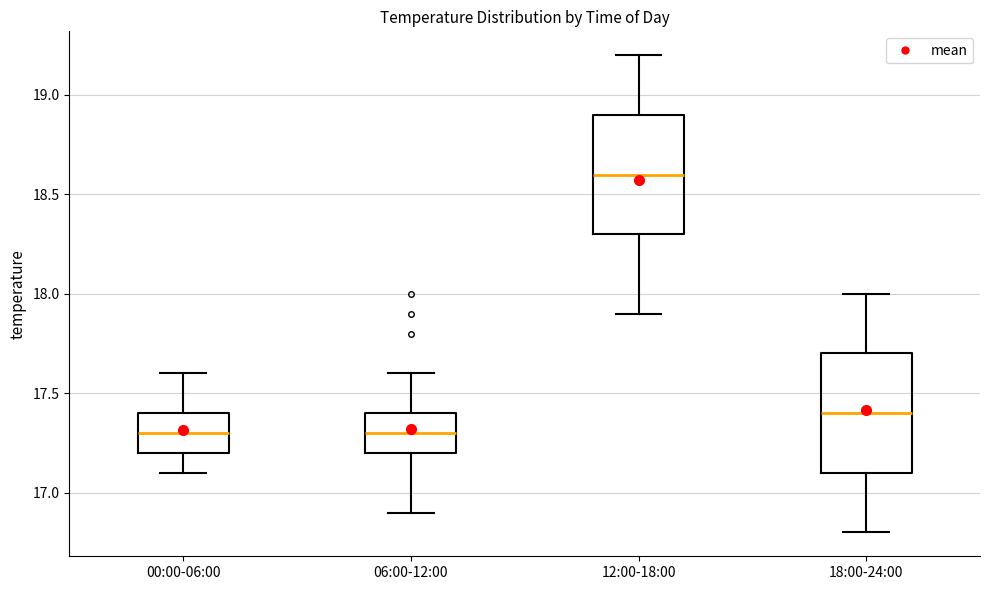

Reading left to right, transcribe this box plot: for each box, give where its median line is, the range the box spans, and where its two whiskers end, as read against the y-axis. The values are not printed on the chart, so give them approximately, as read against the axis.

00:00-06:00: median 17.3, box 17.2 to 17.4, whiskers 17.1 to 17.6
06:00-12:00: median 17.3, box 17.2 to 17.4, whiskers 16.9 to 17.6
12:00-18:00: median 18.6, box 18.3 to 18.9, whiskers 17.9 to 19.2
18:00-24:00: median 17.4, box 17.1 to 17.7, whiskers 16.8 to 18.0